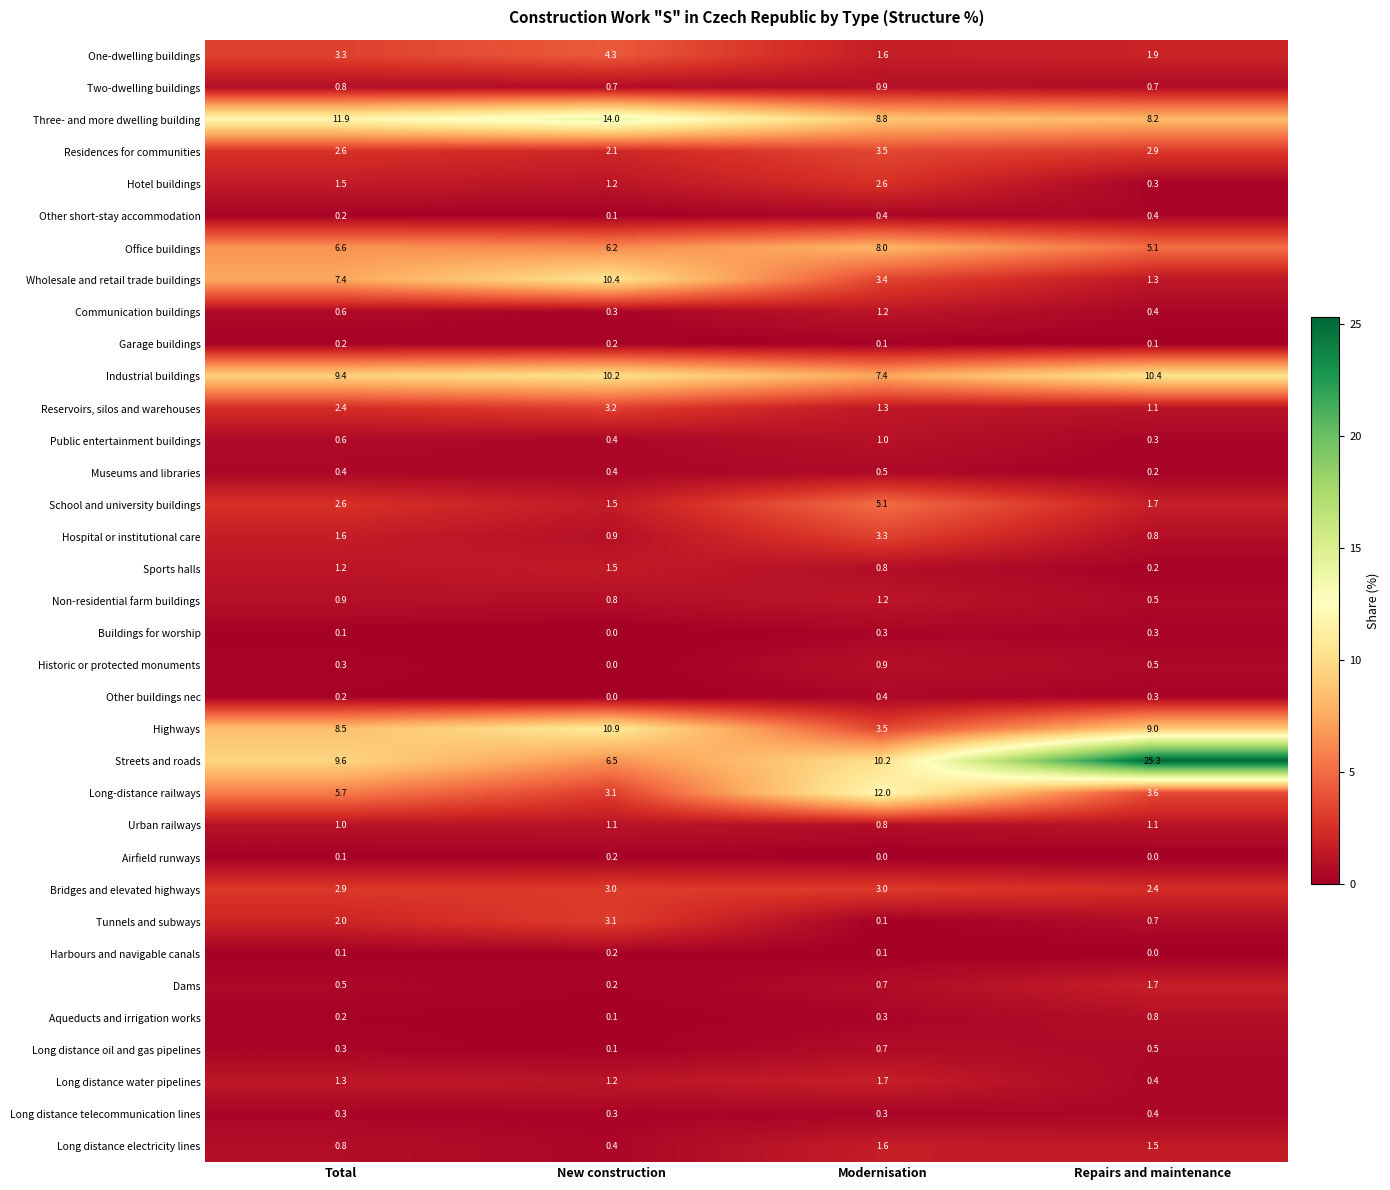

How many categories are shown in the chart?

4